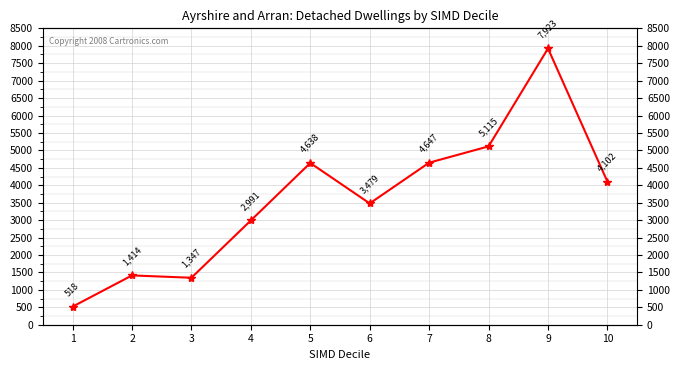

How many lines are shown in the chart?

1